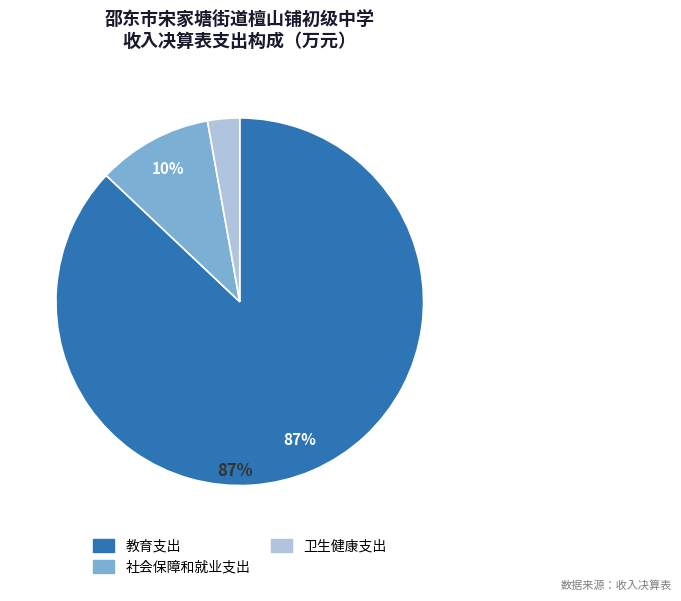

True or false: 卫生健康支出 accounts for 11% of the total.

False